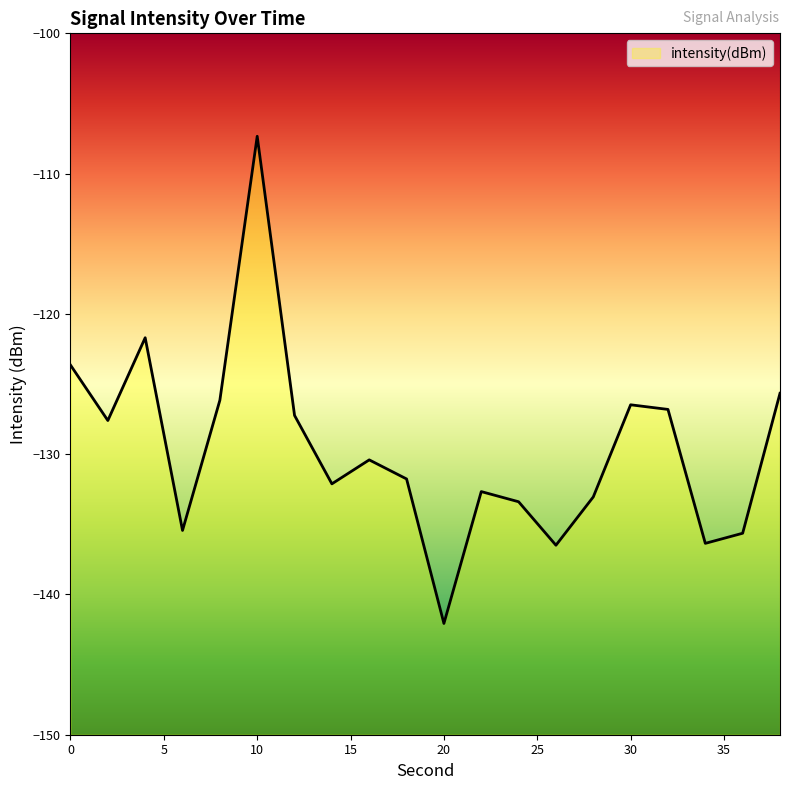

Which label corresponds to the smallest value in the chart?

20